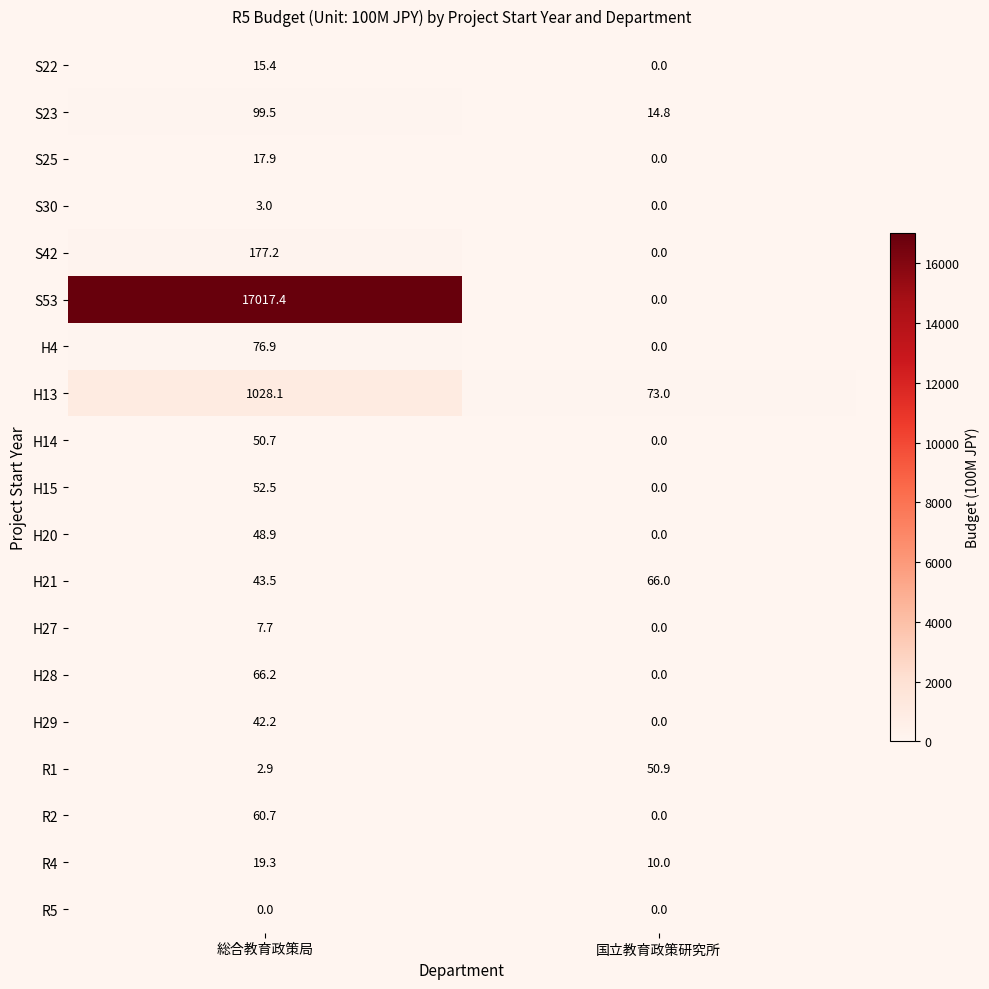

What is the difference between the maximum and minimum values in the H14 series?

50.7